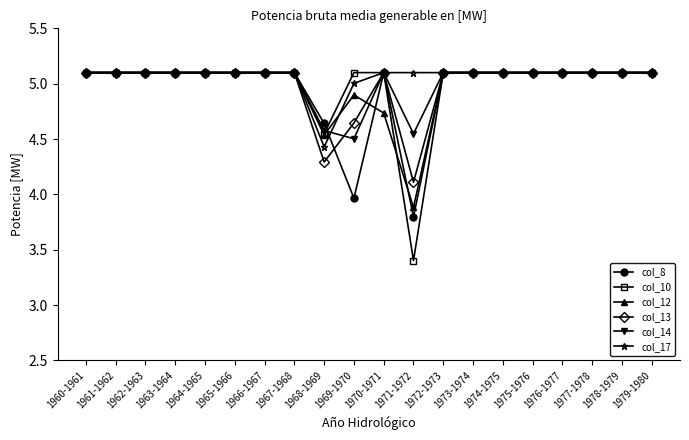

True or false: col_14 has more than 0 interior local peaks.

True